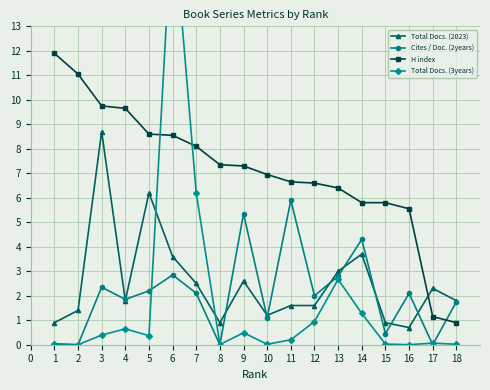

Where is the first local minimum for Total Docs. (2023)?

4